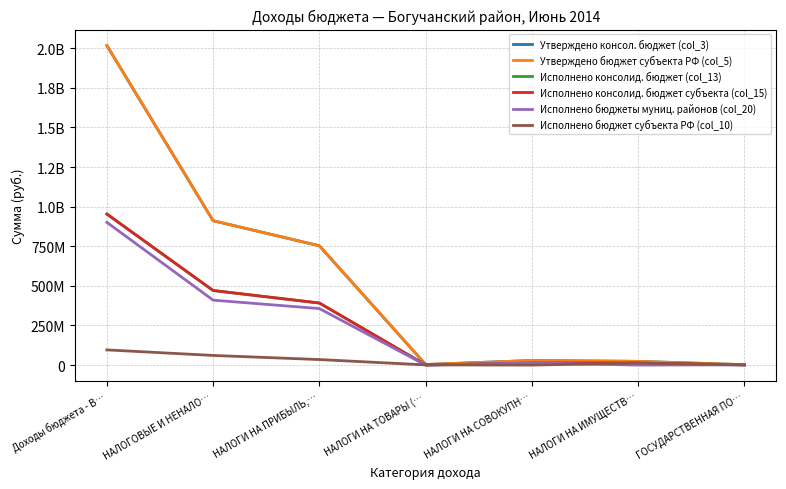

True or false: Утверждено бюджет субъекта РФ (col_5) and Утверждено консол. бюджет (col_3) intersect in this chart.

False